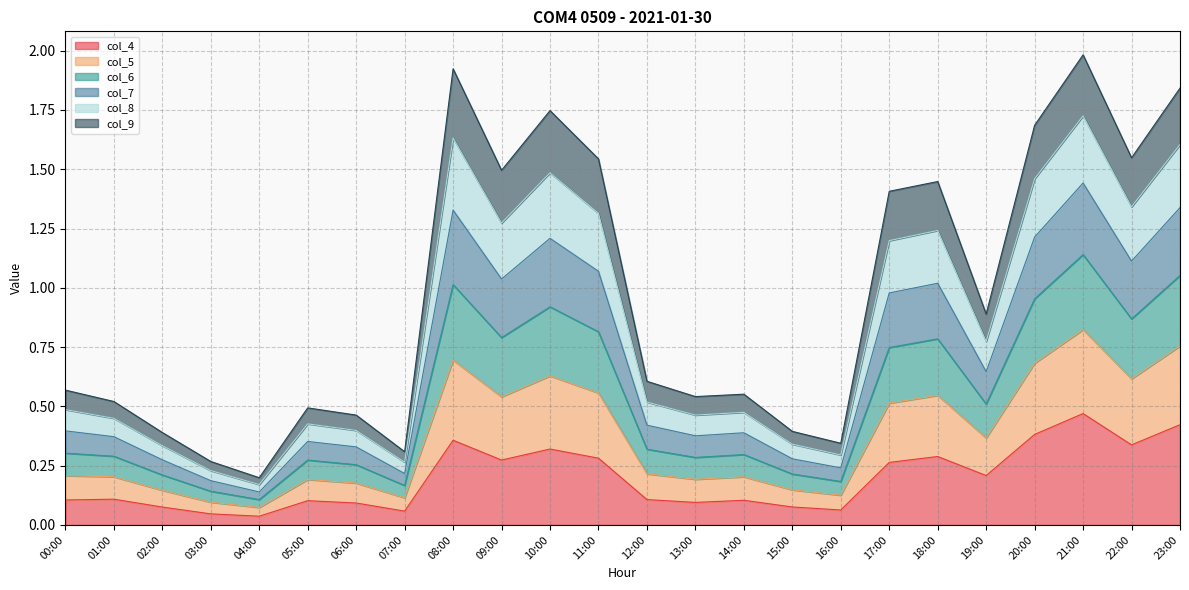

True or false: col_4 has a value of 0.4 at 09:00.

False